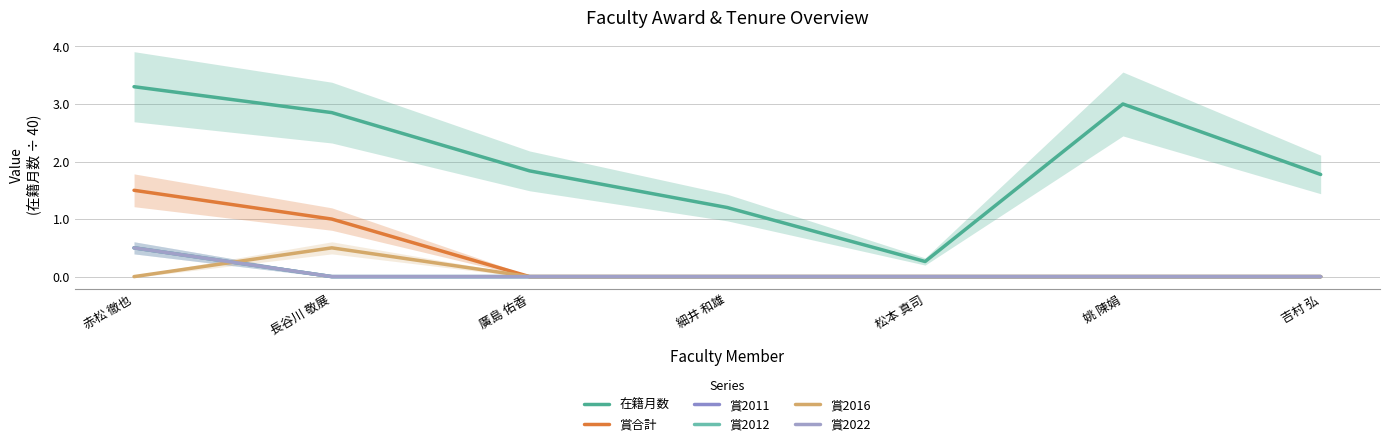

Reading left to right, what are all the values shown in this chart?

在籍月数: 赤松 徹也=6.6	長谷川 敬展=5.7	廣島 佑香=3.7	細井 和雄=2.4	松本 真司=0.5	姚 陳娟=6.0	吉村 弘=3.6
賞合計: 赤松 徹也=3.0	長谷川 敬展=2.0	廣島 佑香=0.0	細井 和雄=0.0	松本 真司=0.0	姚 陳娟=0.0	吉村 弘=0.0
賞2011: 赤松 徹也=1.0	長谷川 敬展=0.0	廣島 佑香=0.0	細井 和雄=0.0	松本 真司=0.0	姚 陳娟=0.0	吉村 弘=0.0
賞2012: 赤松 徹也=1.0	長谷川 敬展=0.0	廣島 佑香=0.0	細井 和雄=0.0	松本 真司=0.0	姚 陳娟=0.0	吉村 弘=0.0
賞2016: 赤松 徹也=0.0	長谷川 敬展=1.0	廣島 佑香=0.0	細井 和雄=0.0	松本 真司=0.0	姚 陳娟=0.0	吉村 弘=0.0
賞2022: 赤松 徹也=1.0	長谷川 敬展=0.0	廣島 佑香=0.0	細井 和雄=0.0	松本 真司=0.0	姚 陳娟=0.0	吉村 弘=0.0